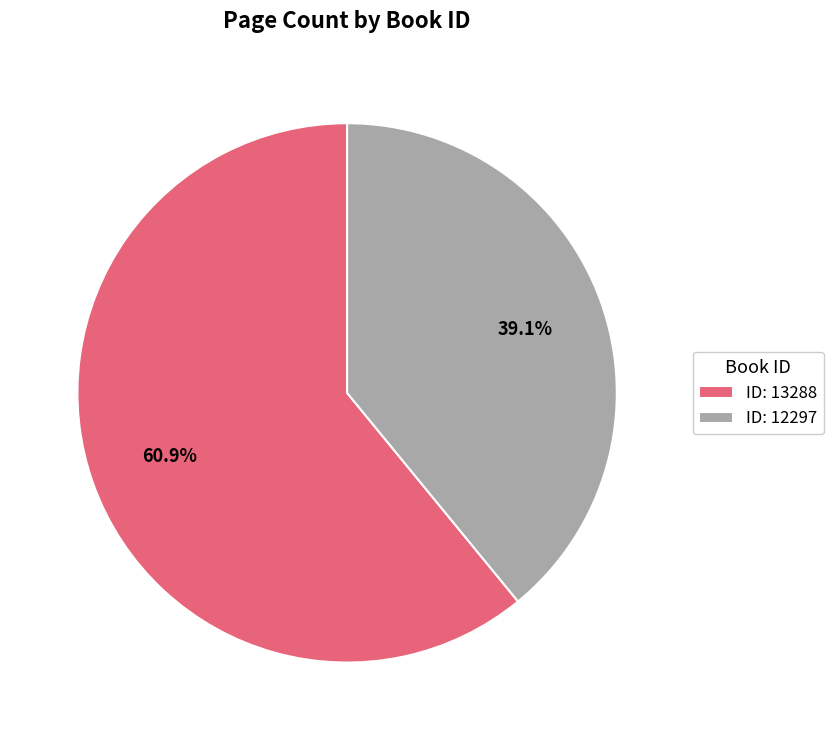

Which has a higher value, ID: 13288 or ID: 12297?

ID: 13288